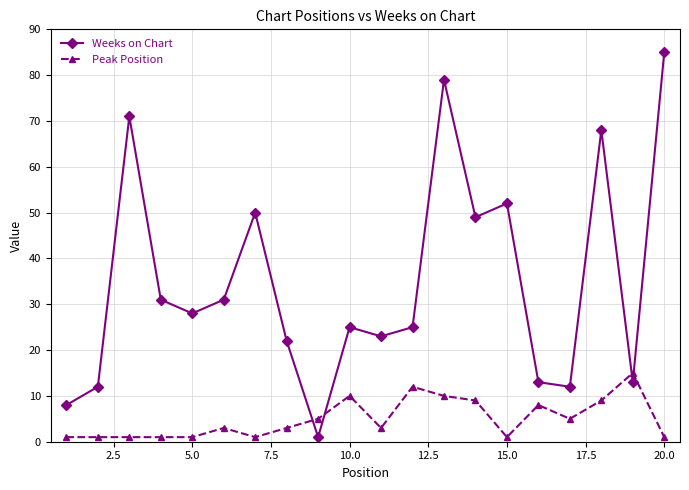

What is the value of the Weeks on Chart point at the 6th from the left?

31